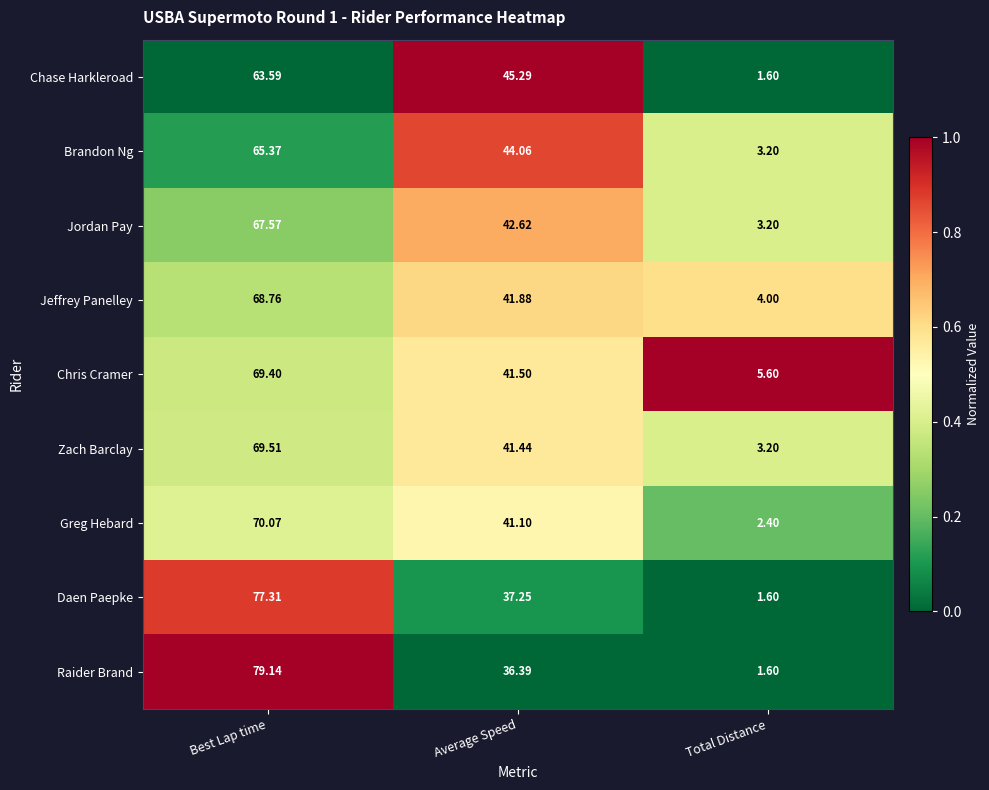

Between Average Speed and Total Distance, which series saw the biggest shift?

Chase Harkleroad